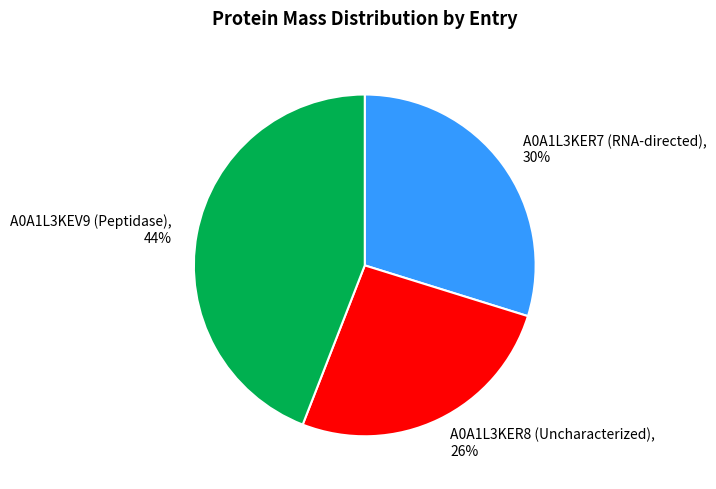

Is there any slice that represents more than half of the pie?

No